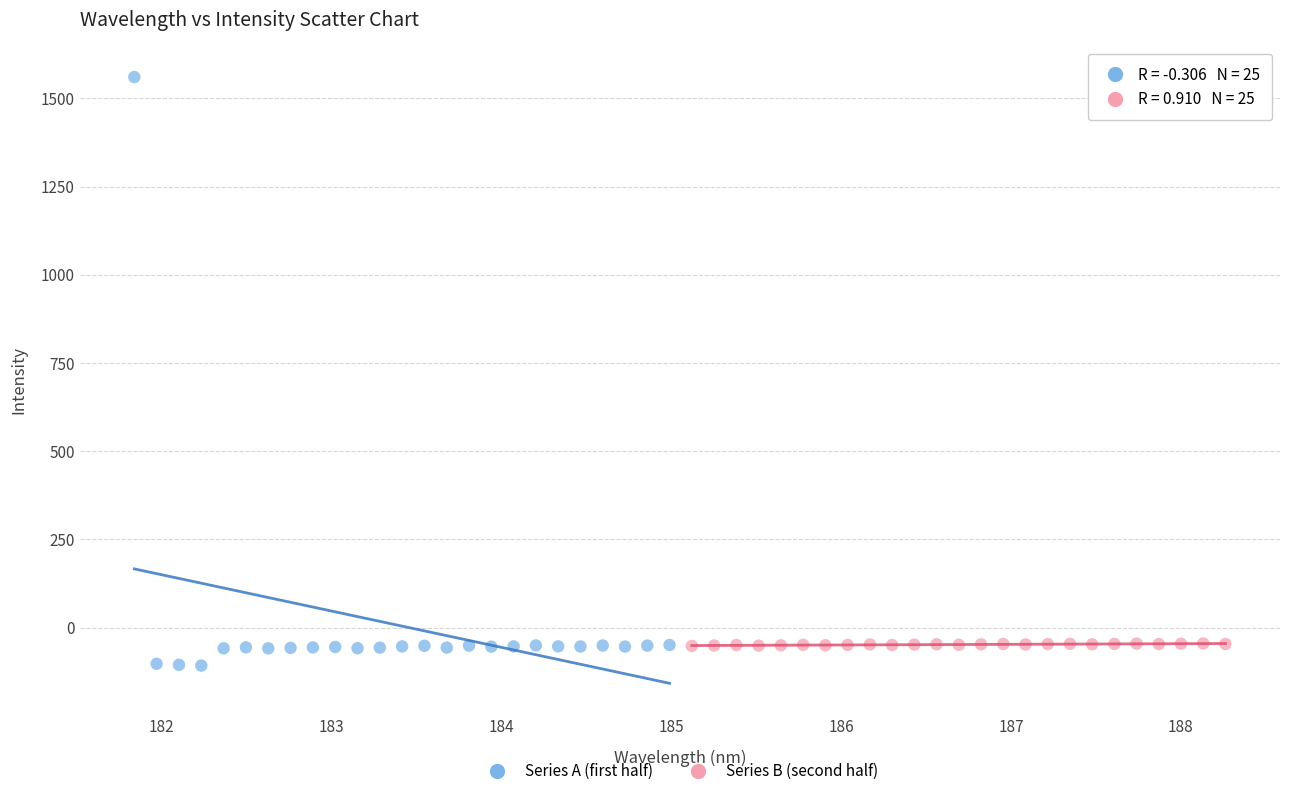

Which series has the largest Y range (max minus min)?

Series A (first half)